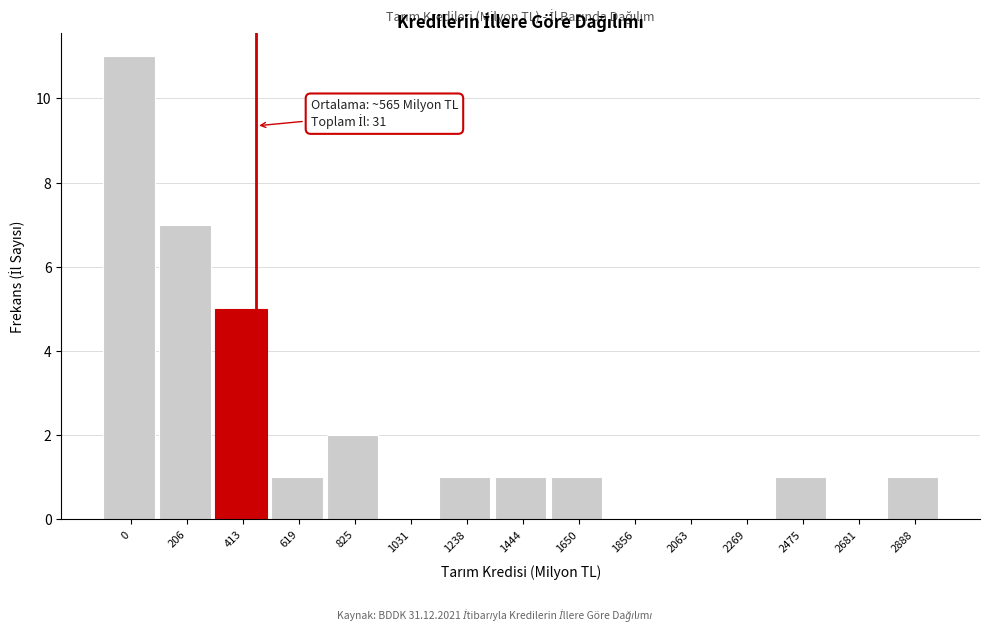

Reading right to left, list all the values displayed in this chart.

2888=1	2681=0	2475=1	2269=0	2063=0	1856=0	1650=1	1444=1	1238=1	1031=0	825=2	619=1	413=5	206=7	0=11